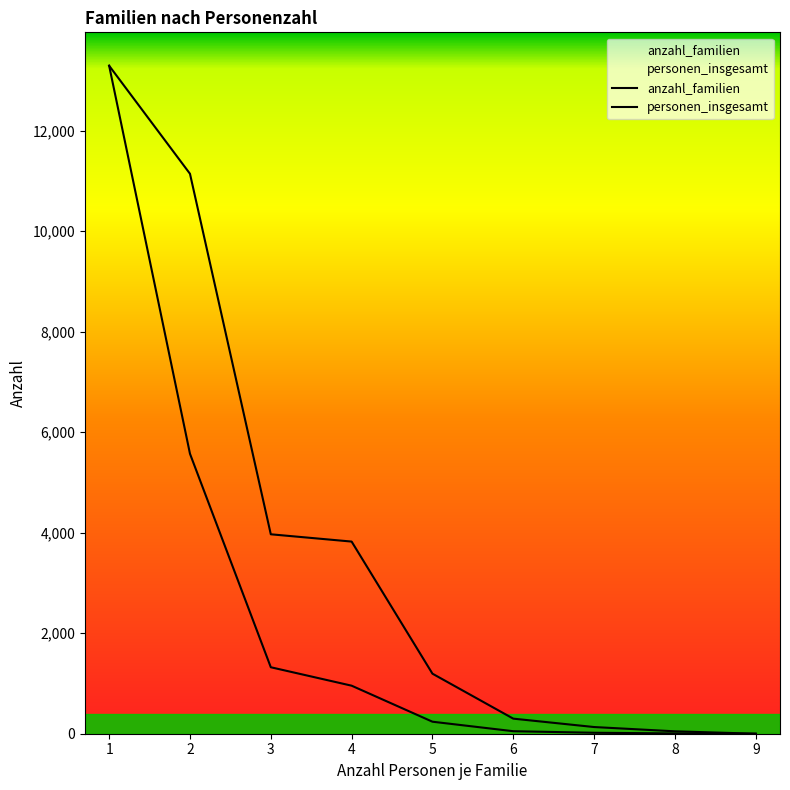

Which category has the highest value across all series?

1